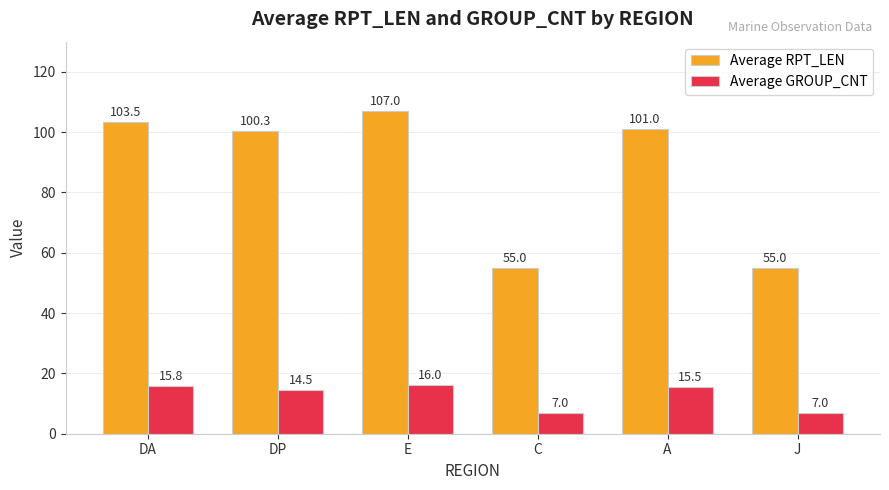

At J, list the series in order from largest to smallest.

Average RPT_LEN, Average GROUP_CNT